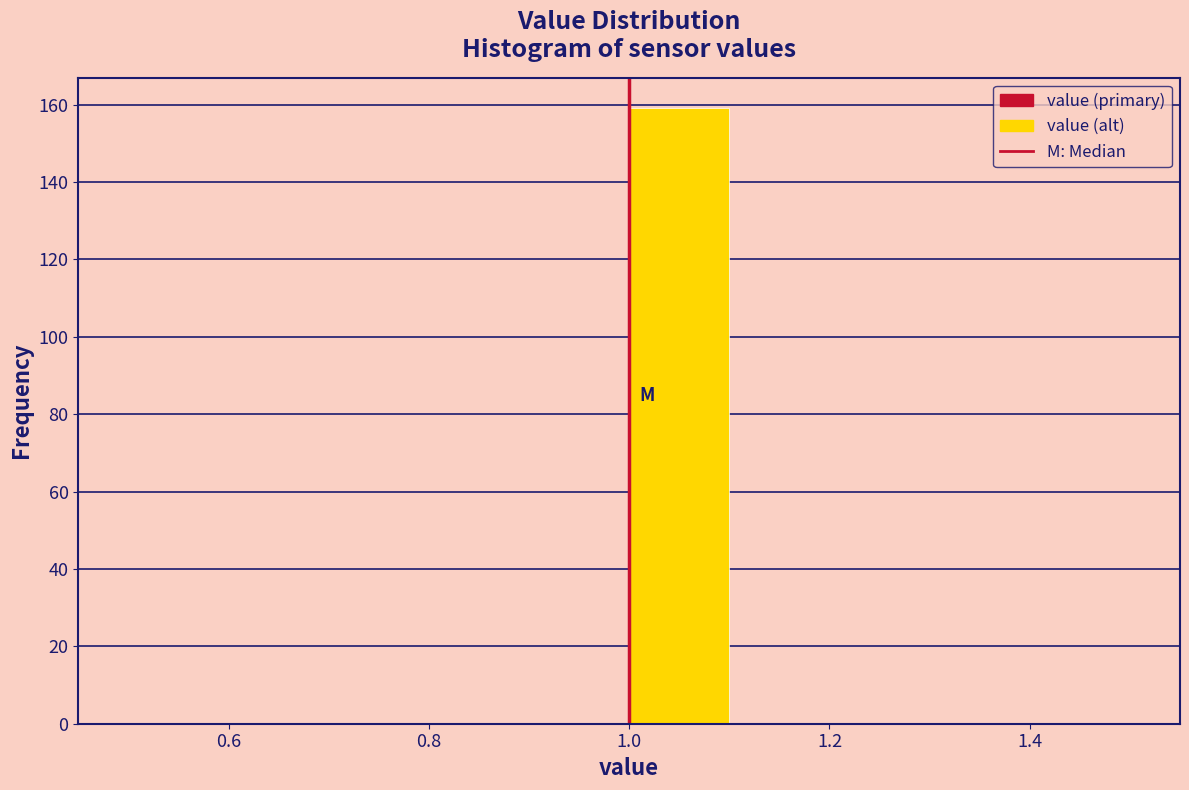

Reading left to right, transcribe this chart: for each bar, give the range it covers on the x-axis and its height. The values are not printed on the chart, so give them approximately, as read against the axis.

0.5 to 0.6: 0
0.6 to 0.7: 0
0.7 to 0.8: 0
0.8 to 0.9: 0
0.9 to 1.0: 0
1.0 to 1.1: 160
1.1 to 1.2: 0
1.2 to 1.3: 0
1.3 to 1.4: 0
1.4 to 1.5: 0